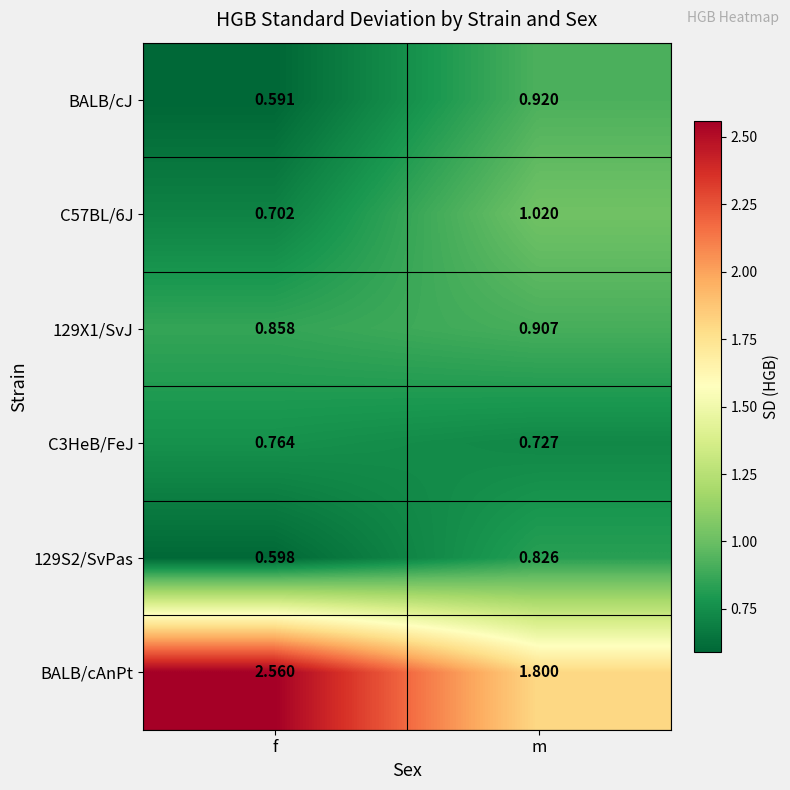

Which series has the largest range (max minus min)?

BALB/cAnPt